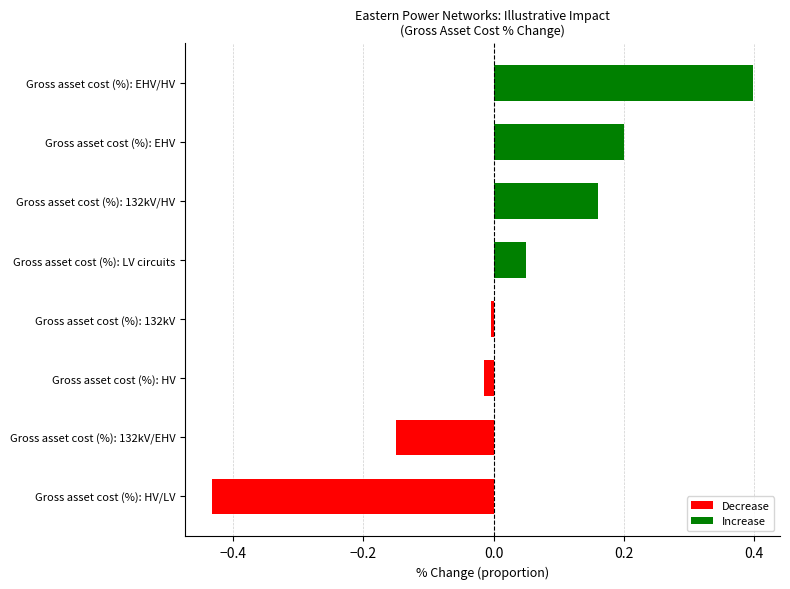

Between Gross asset cost (%): LV circuits and Gross asset cost (%): 132kV/EHV, which is larger?

Gross asset cost (%): LV circuits